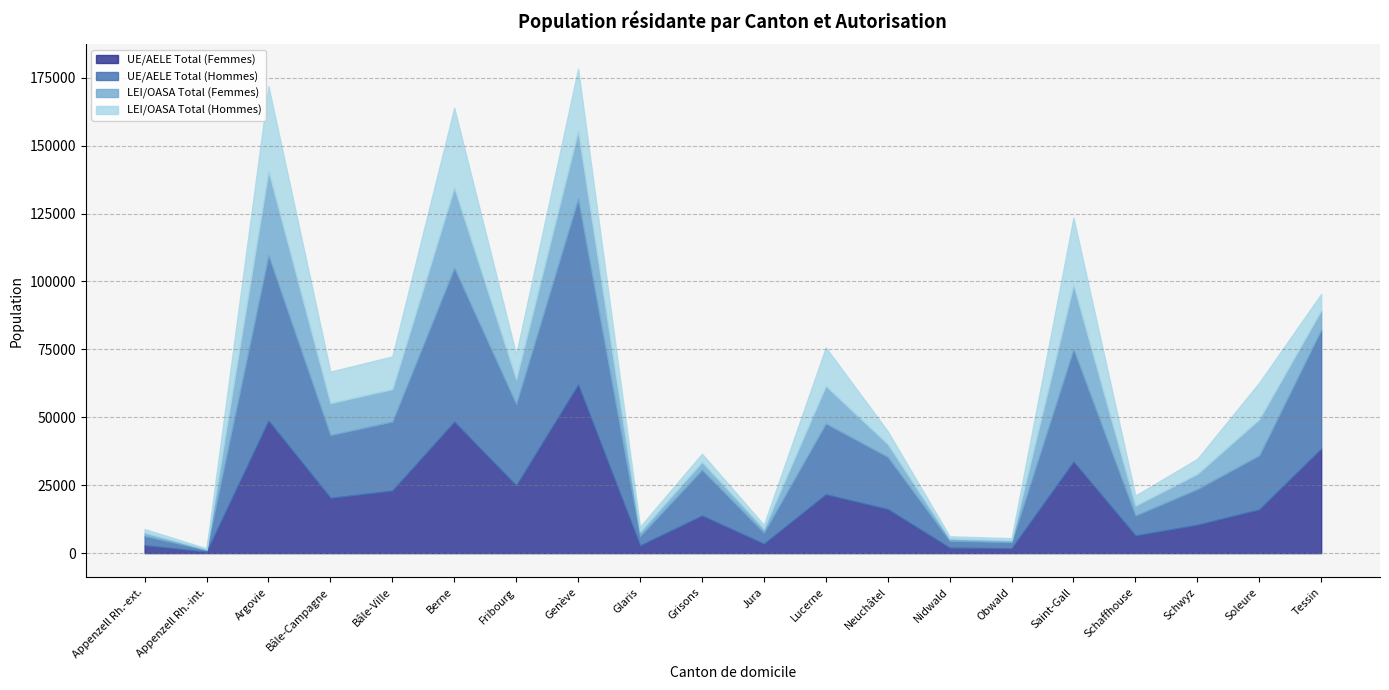

True or false: UE/AELE Total (Hommes) has more than 2 points higher than both neighbors.

True